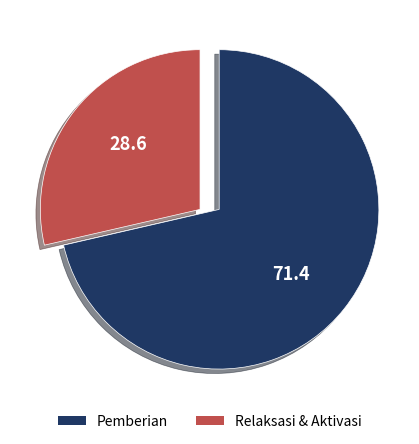

Is there any slice that represents more than half of the pie?

Yes